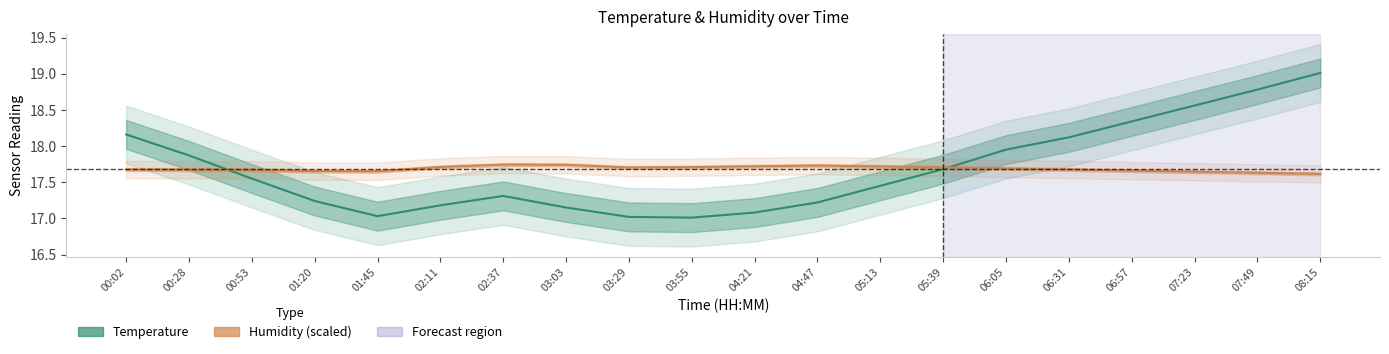

What is the total value across all series at 04:21?

34.8